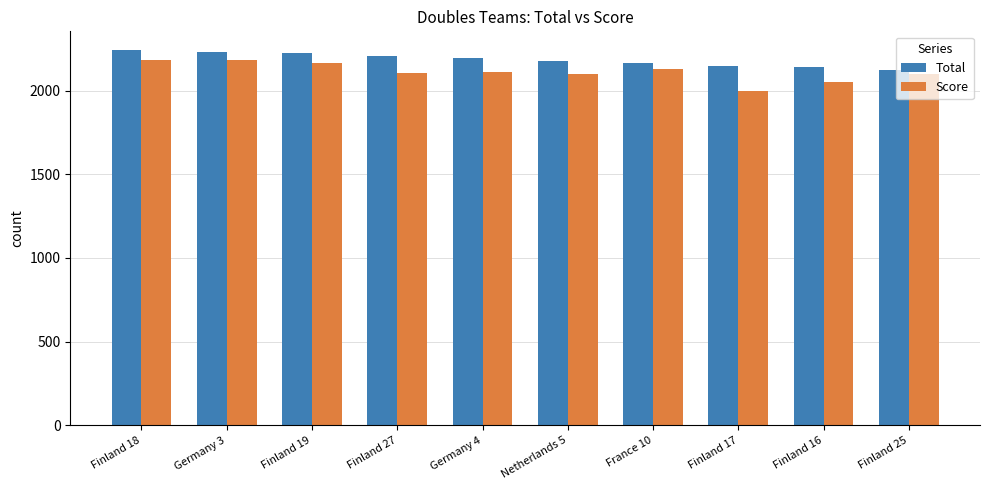

What is the difference between the second highest and second lowest values in the Total series?

87